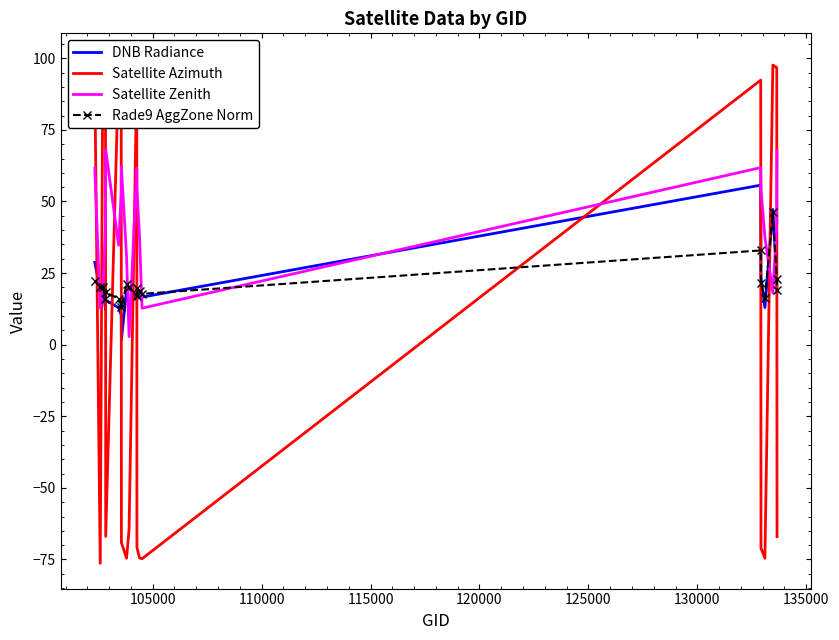

What is the maximum value for Rade9 AggZone Norm?

46.4